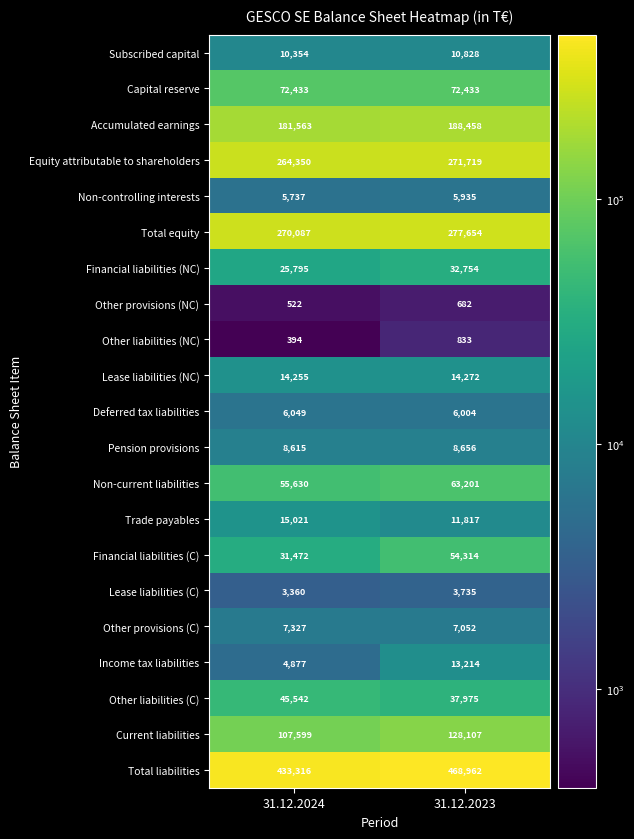

Rank the categories by Equity attributable to shareholders value from highest to lowest.

31.12.2023, 31.12.2024